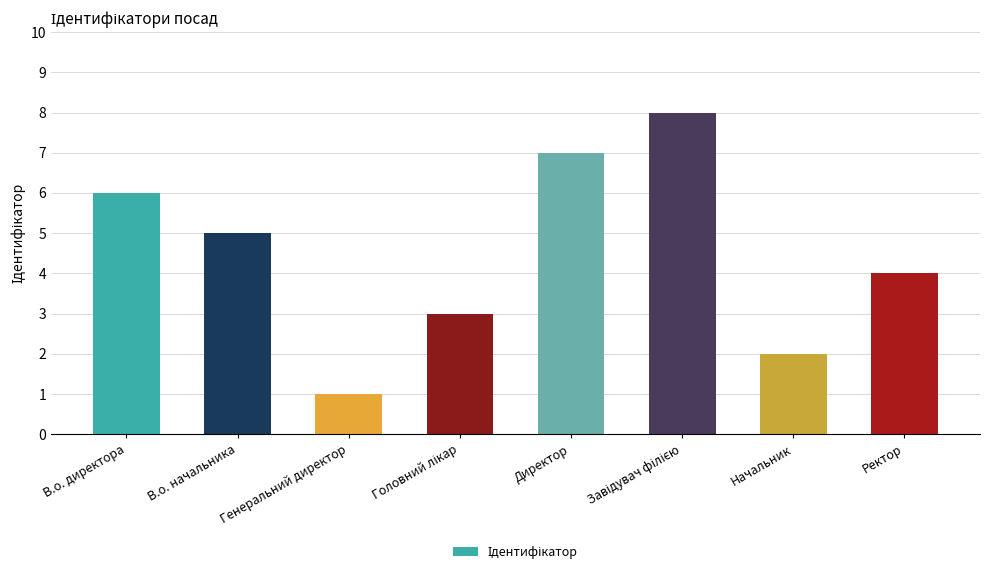

What is the label of the 1st bar from the left?

В.о. директора